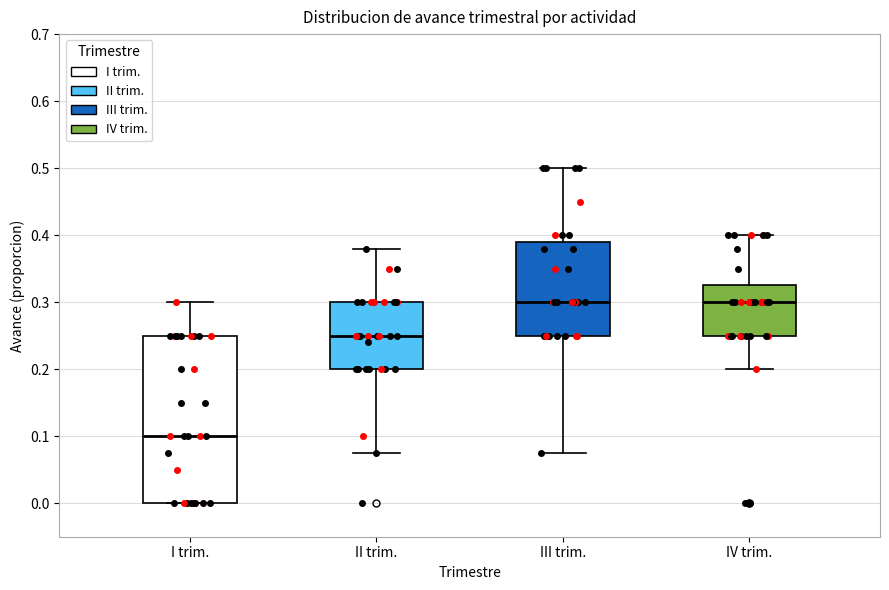

Comparing the boxes themselves (not the whiskers), which one is the tallest?

I trim.